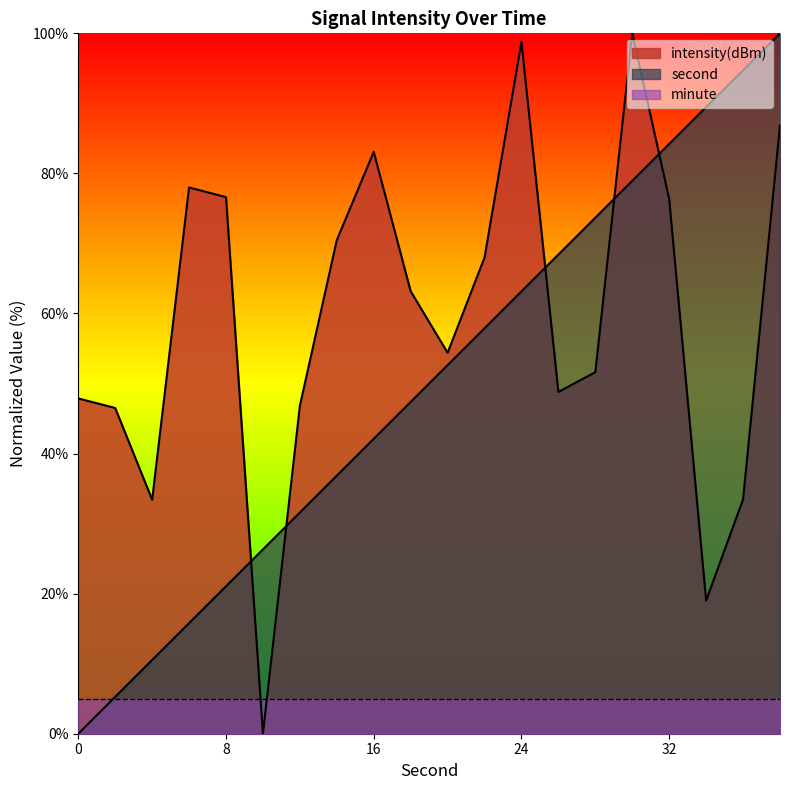

Reading left to right, extract all data points from this chart.

second: 0=0.0	2=5.3	4=10.5	6=15.8	8=21.1	10=26.3	12=31.6	14=36.8	16=42.1	18=47.4	20=52.6	22=57.9	24=63.2	26=68.4	28=73.7	30=78.9	32=84.2	34=89.5	36=94.7	38=100.0
intensity: 0=47.9	2=46.5	4=33.4	6=78.0	8=76.6	10=0.0	12=46.8	14=70.5	16=83.1	18=63.2	20=54.4	22=68.0	24=98.8	26=48.8	28=51.6	30=100.0	32=76.3	34=19.0	36=33.5	38=86.9